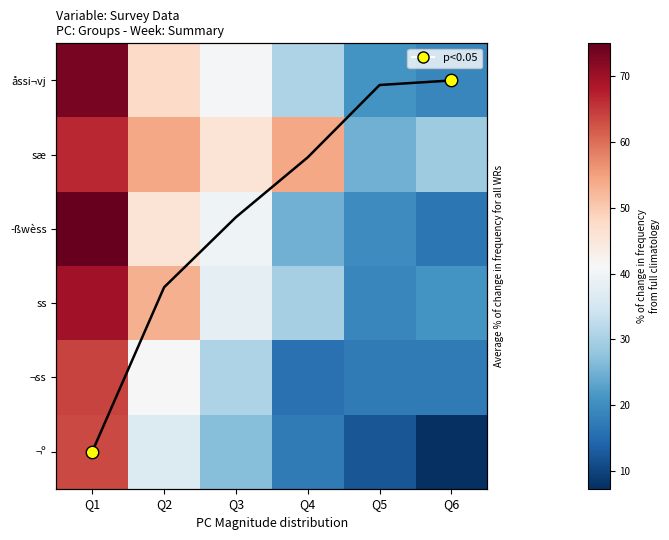

What is the smallest value displayed?

7.3